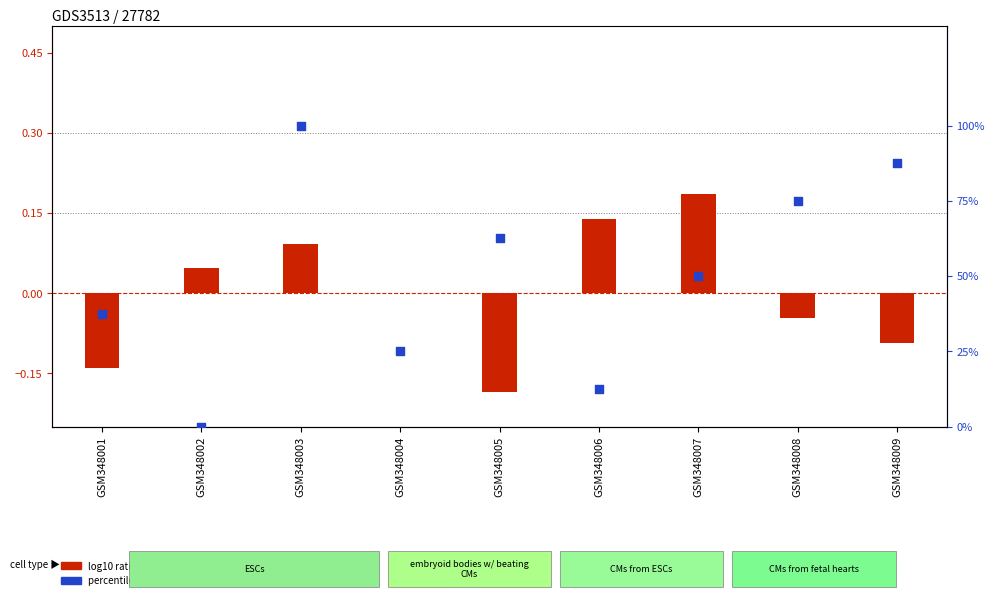

What are all the series names shown in the legend?

log10 ratio, percentile rank within the sample